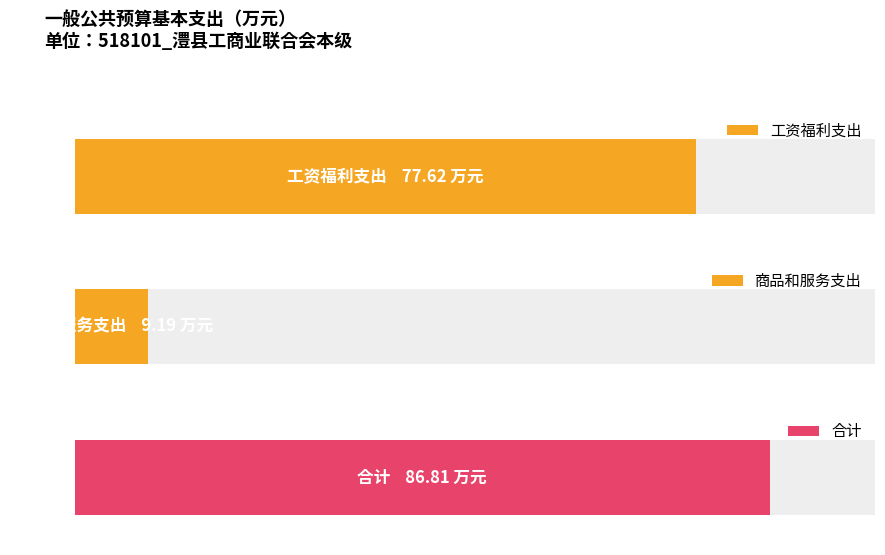

What value does the data have at 商品和服务支出?

9.2